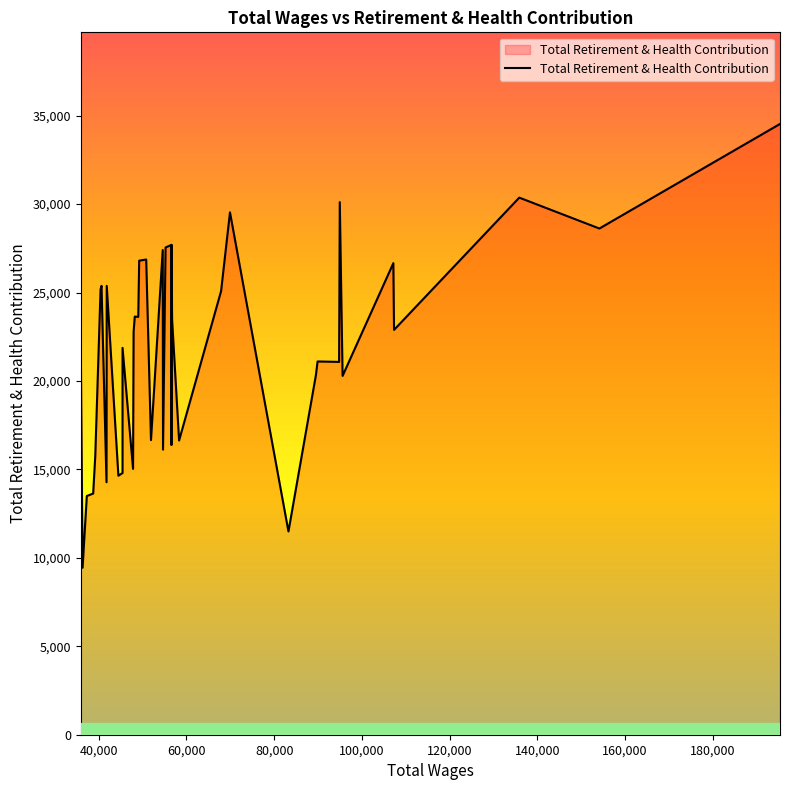

How many points are lower than both their immediate neighbors (excluding endpoints)?

14